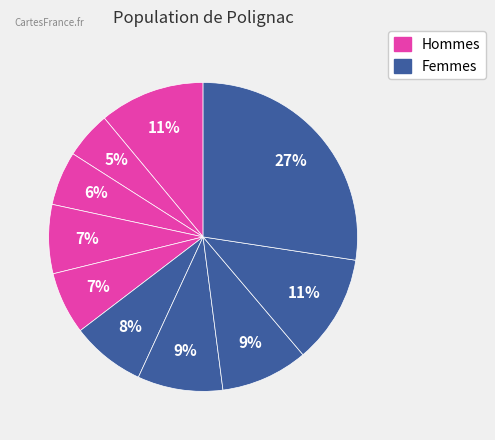

Is there a majority slice in this chart?

No